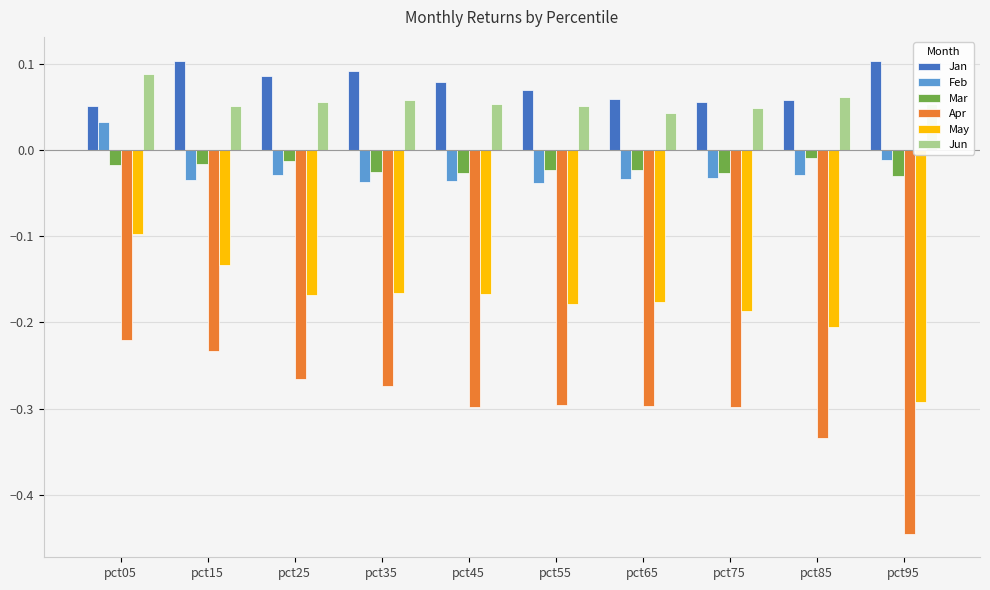

Which label corresponds to the smallest value in the chart?

pct95